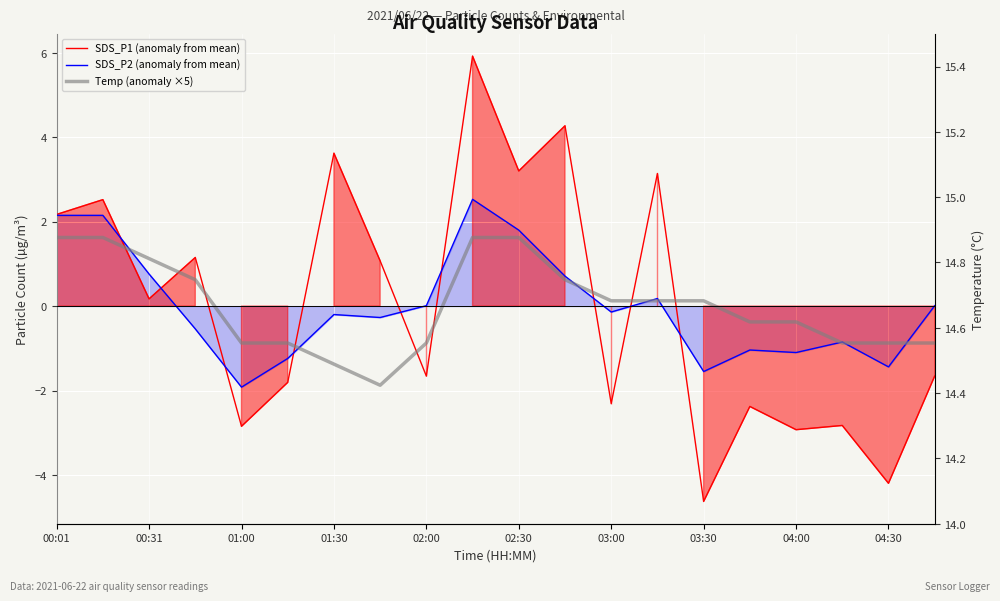

After their last crossing, which series has the higher values: Temp (anomaly ×5) or SDS_P2 (anomaly from mean)?

SDS_P2 (anomaly from mean)